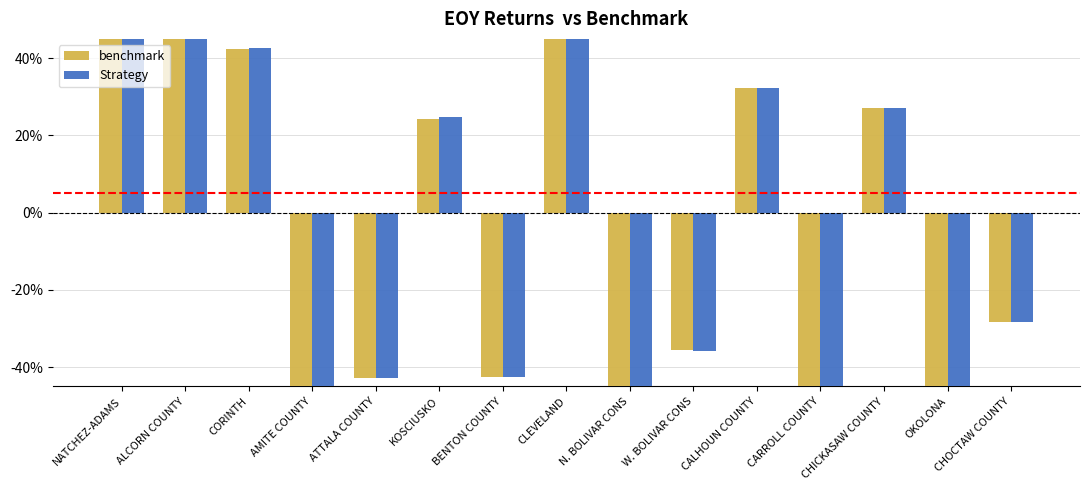

What value does the benchmark series have at CORINTH?

42.4